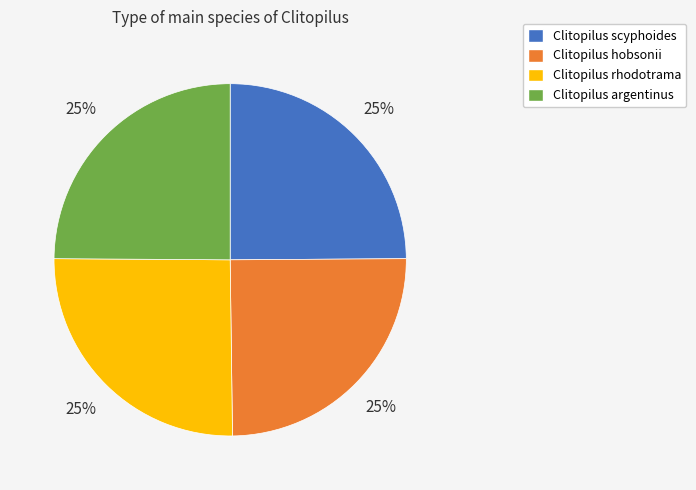

The Clitopilus argentinus slice represents 32% of the pie. True or false?

False